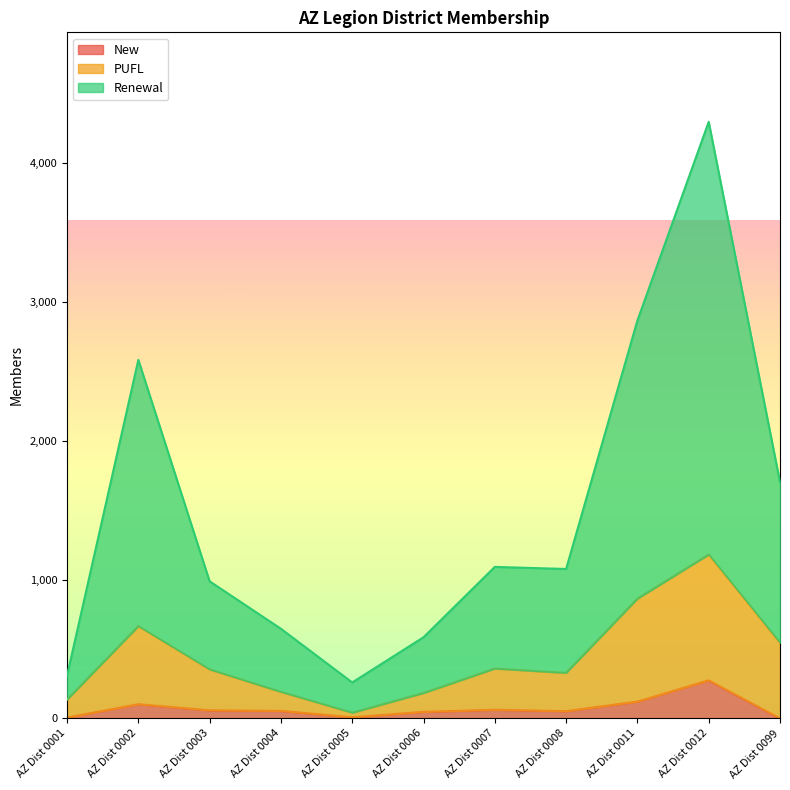

True or false: New and Renewal cross at least once.

False